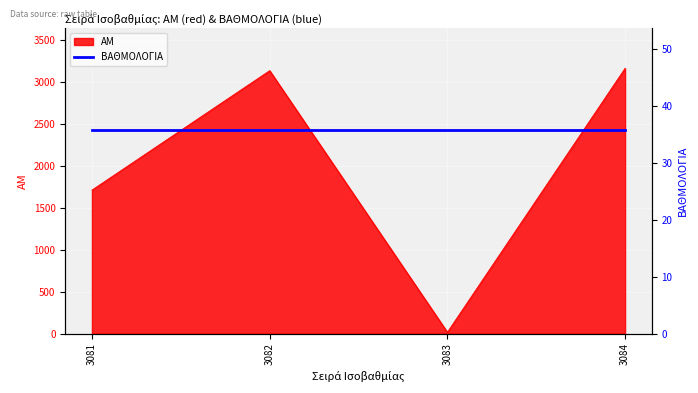

How many lines are shown in the chart?

1